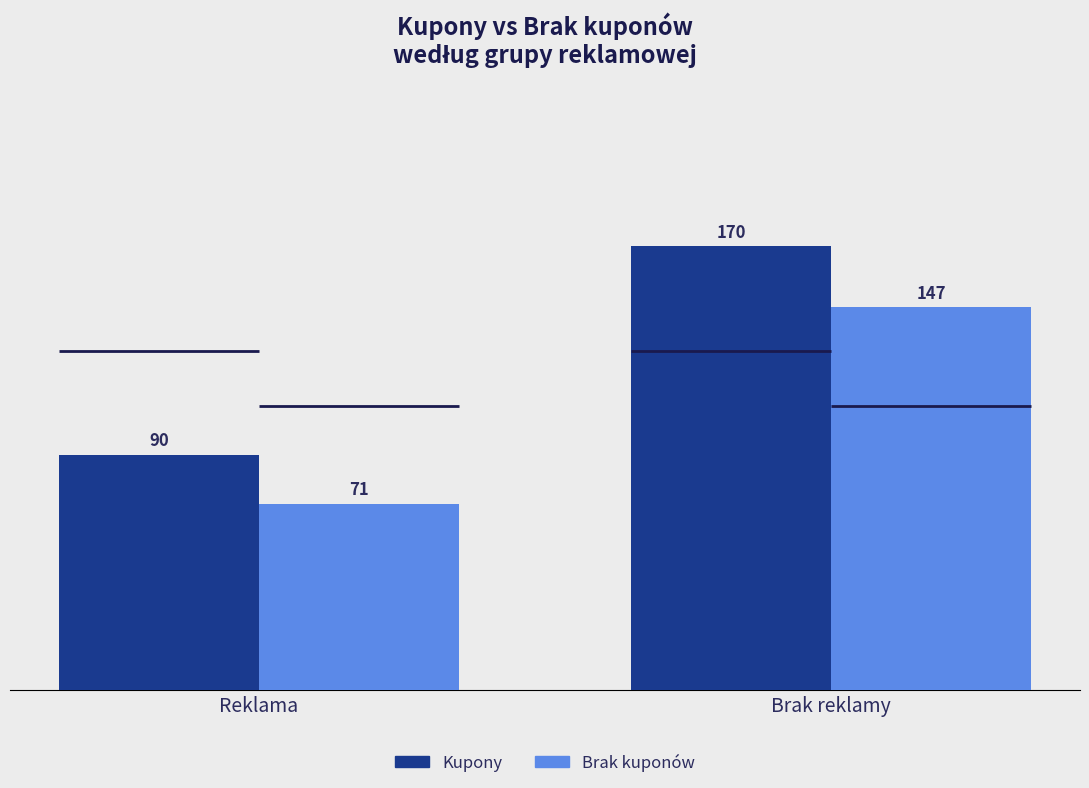

Reading left to right, list all the values displayed in this chart.

Kupony: Reklama=90.0	Brak reklamy=170.0
Brak kuponów: Reklama=71.3	Brak reklamy=146.7